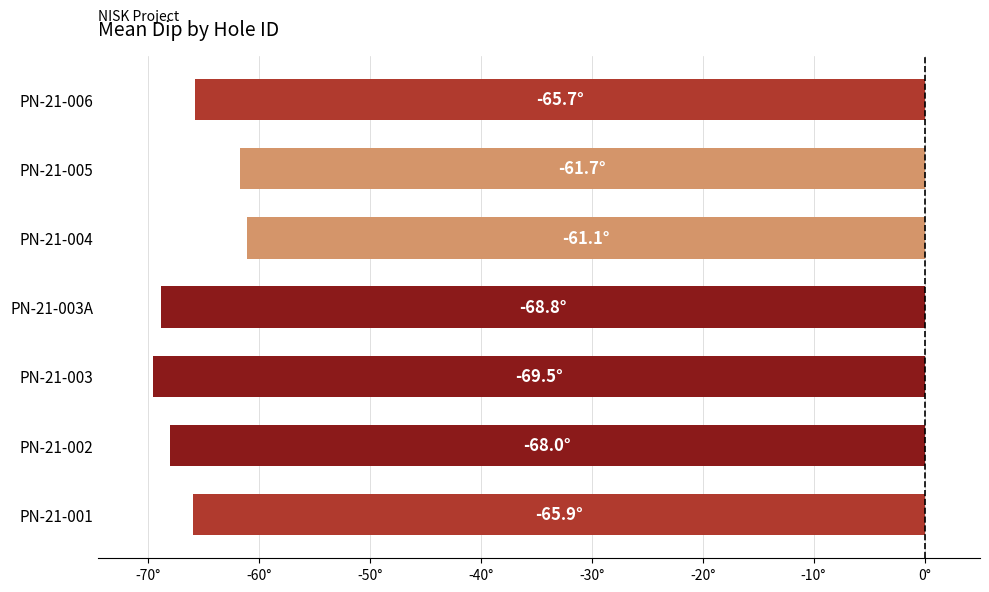

What is the greatest value displayed?

-61.1